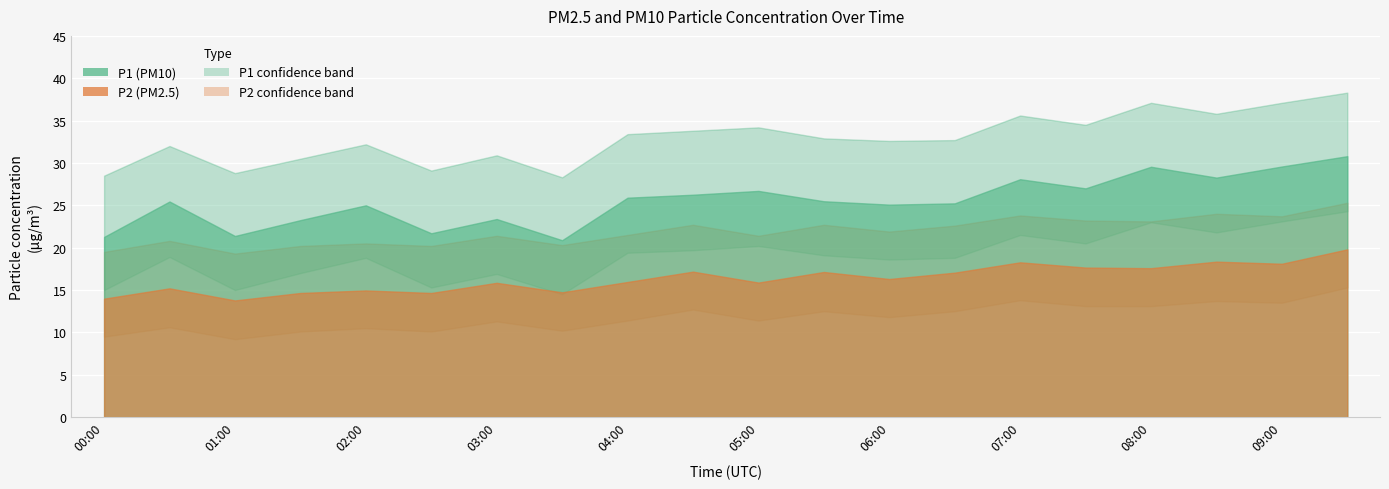

Reading left to right, what are all the values shown in this chart?

P1: 00:00=21.3	00:30=25.4	01:00=21.4	01:30=23.2	02:00=25.0	02:30=21.7	03:00=23.4	03:30=20.9	04:00=25.9	04:30=26.2	05:00=26.7	05:30=25.5	06:00=25.1	06:30=25.2	07:00=28.1	07:30=27.0	08:00=29.6	08:30=28.3	09:00=29.6	09:30=30.8
P1_upper: 00:00=28.5	00:30=32.0	01:00=28.8	01:30=30.5	02:00=32.2	02:30=29.1	03:00=30.9	03:30=28.3	04:00=33.4	04:30=33.8	05:00=34.2	05:30=32.9	06:00=32.6	06:30=32.7	07:00=35.6	07:30=34.5	08:00=37.1	08:30=35.8	09:00=37.1	09:30=38.3
P1_lower: 00:00=15.0	00:30=18.9	01:00=15.0	01:30=17.0	02:00=18.8	02:30=15.3	03:00=16.9	03:30=14.5	04:00=19.4	04:30=19.7	05:00=20.2	05:30=19.1	06:00=18.6	06:30=18.8	07:00=21.5	07:30=20.5	08:00=23.0	08:30=21.8	09:00=23.1	09:30=24.3
P2: 00:00=14.0	00:30=15.2	01:00=13.8	01:30=14.7	02:00=14.9	02:30=14.7	03:00=15.8	03:30=14.7	04:00=15.9	04:30=17.2	05:00=15.9	05:30=17.1	06:00=16.3	06:30=17.1	07:00=18.3	07:30=17.6	08:00=17.6	08:30=18.4	09:00=18.1	09:30=19.8
P2_upper: 00:00=19.5	00:30=20.8	01:00=19.3	01:30=20.2	02:00=20.5	02:30=20.2	03:00=21.4	03:30=20.3	04:00=21.5	04:30=22.7	05:00=21.4	05:30=22.7	06:00=21.9	06:30=22.6	07:00=23.8	07:30=23.2	08:00=23.1	08:30=24.0	09:00=23.7	09:30=25.3
P2_lower: 00:00=9.5	00:30=10.6	01:00=9.2	01:30=10.1	02:00=10.5	02:30=10.1	03:00=11.3	03:30=10.2	04:00=11.4	04:30=12.7	05:00=11.4	05:30=12.5	06:00=11.8	06:30=12.5	07:00=13.8	07:30=13.1	08:00=13.1	08:30=13.7	09:00=13.5	09:30=15.3